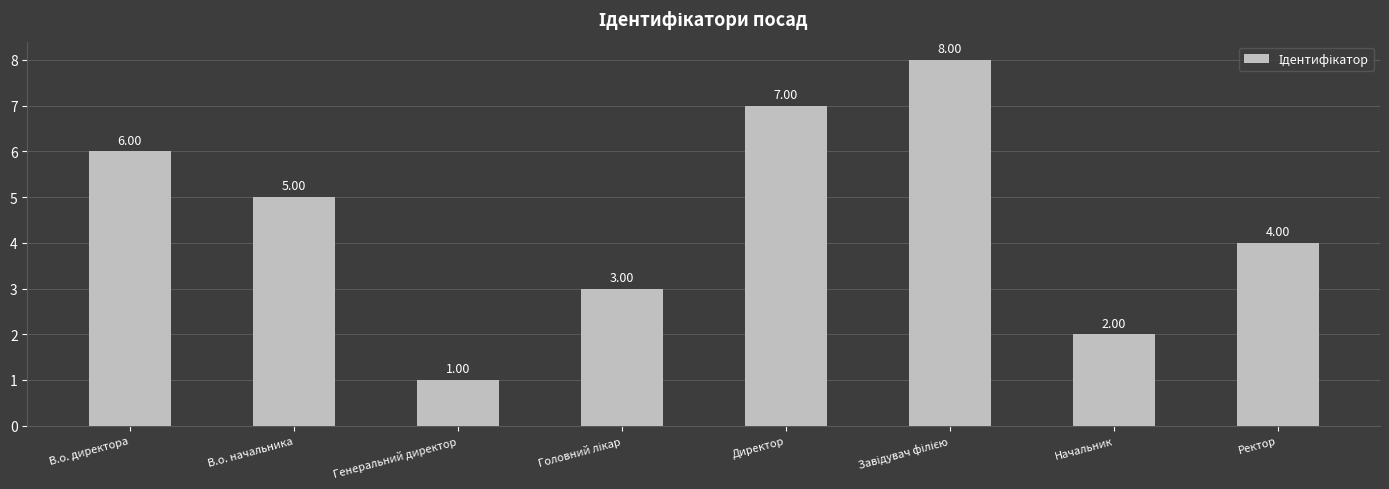

How many data points does each series have?

8